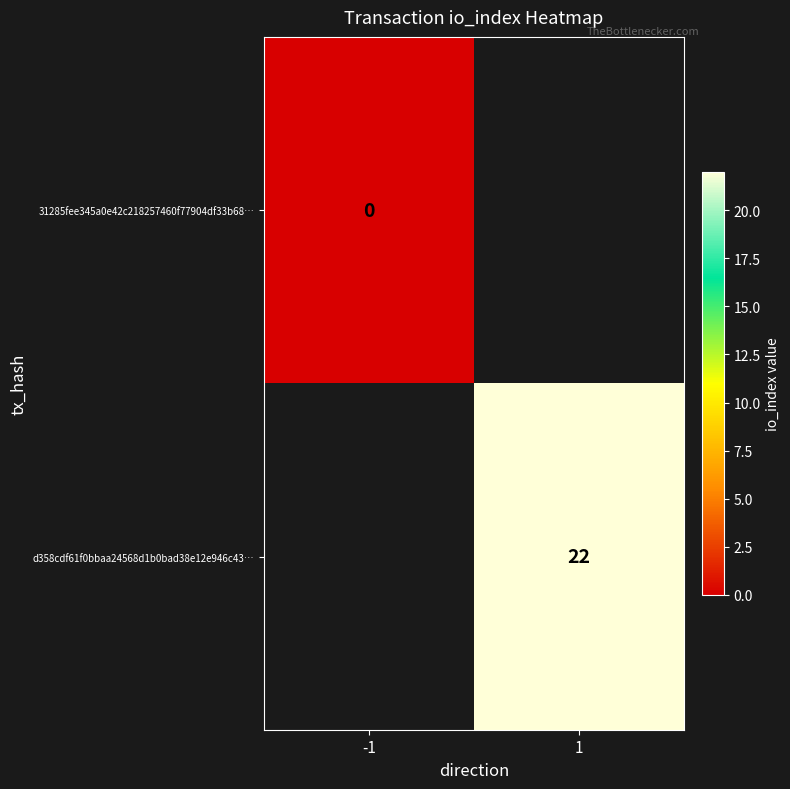

The d358cdf61f0bbaa24568d1b0bad38e12e946c43… series shows 7 at 1. True or false?

False